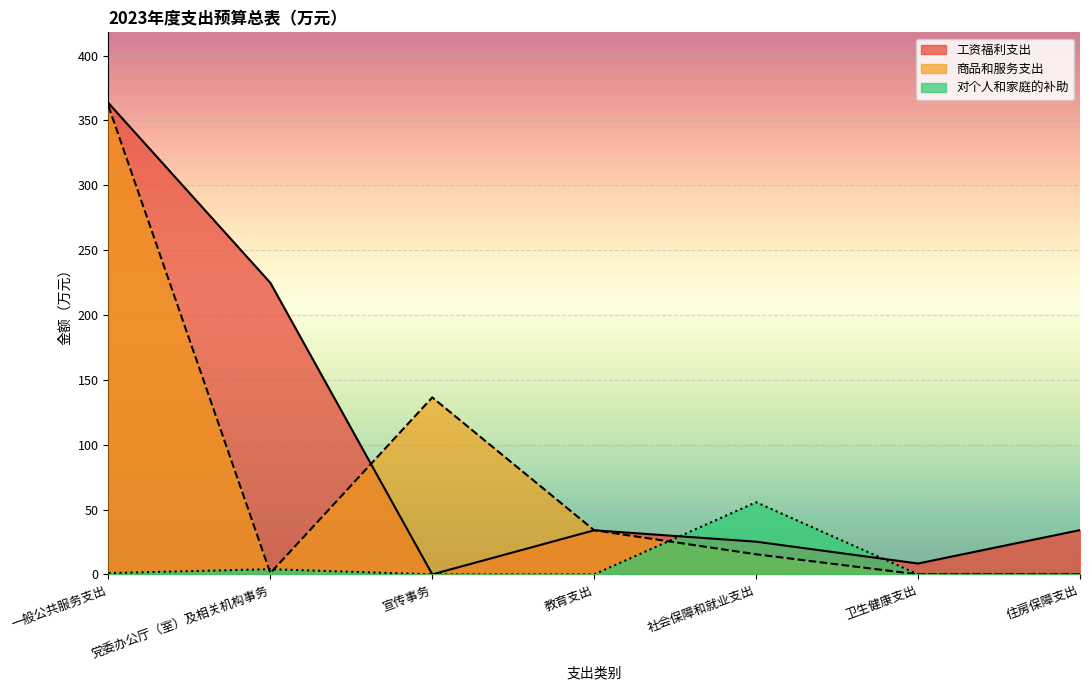

Which series has the largest total across all categories?

工资福利支出